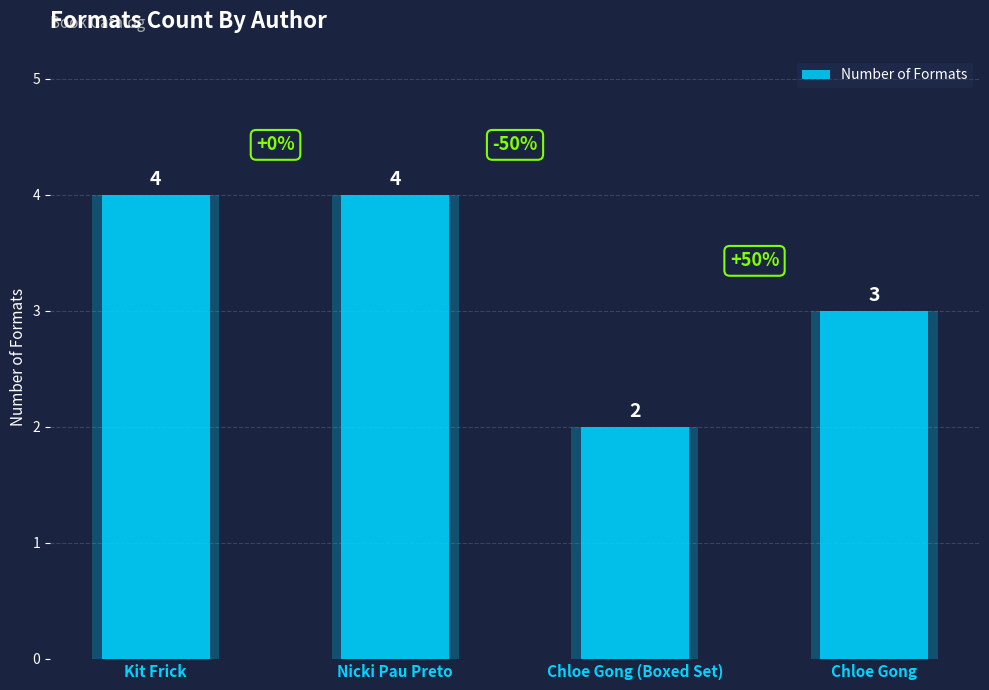

What is the difference between the maximum and minimum values?

2